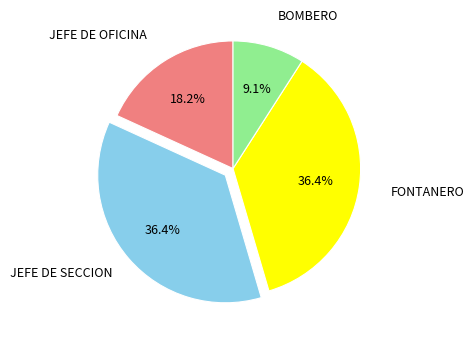

Which has a higher value, JEFE DE SECCION or BOMBERO?

JEFE DE SECCION